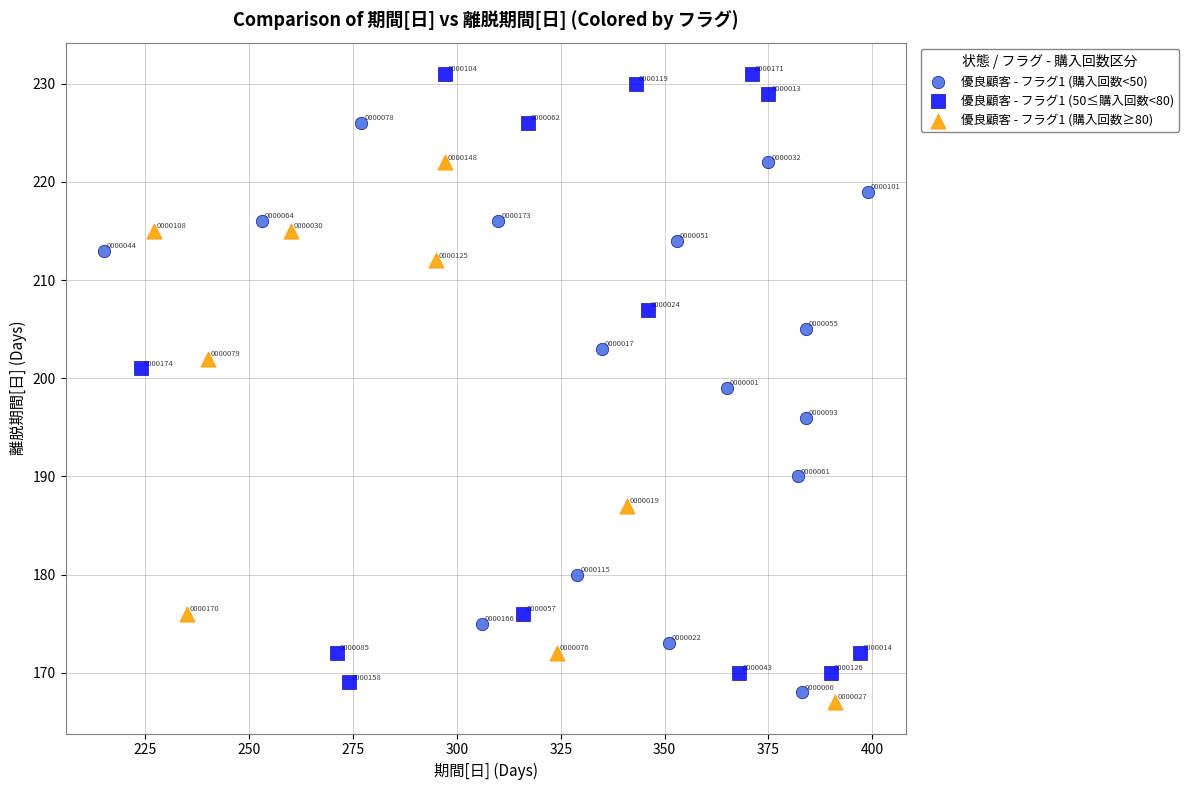

Which series has the widest spread of Y values?

優良顧客 - フラグ1 (50≤購入回数<80)